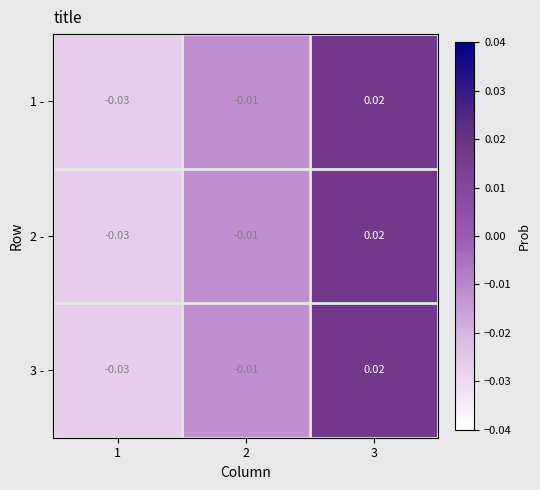

Is the value of 1 - at 3 greater than the value of 2 - at 2?

Yes